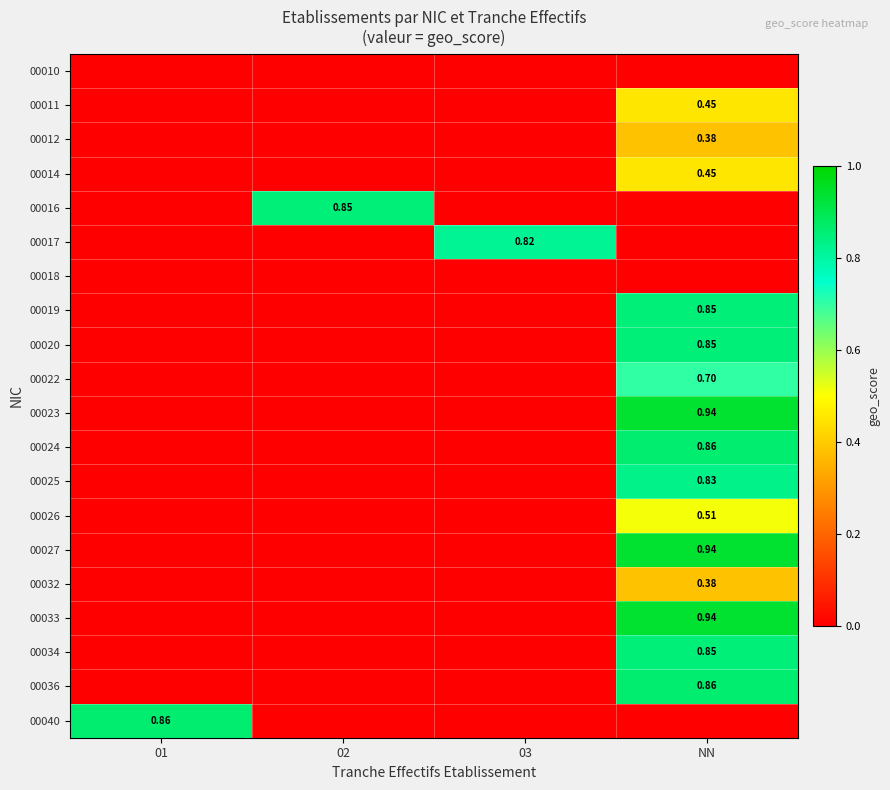

Is it true that 00012 equals 0.0 at 03?

True